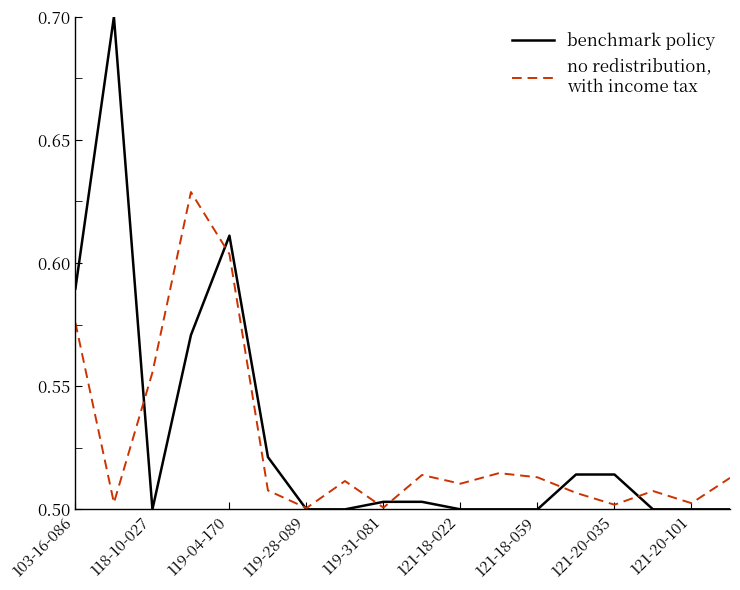

What is the maximum value shown in the chart?

0.7